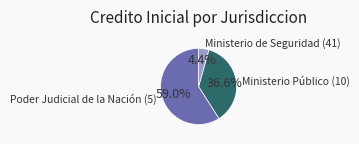

How many segments does this pie chart have?

3